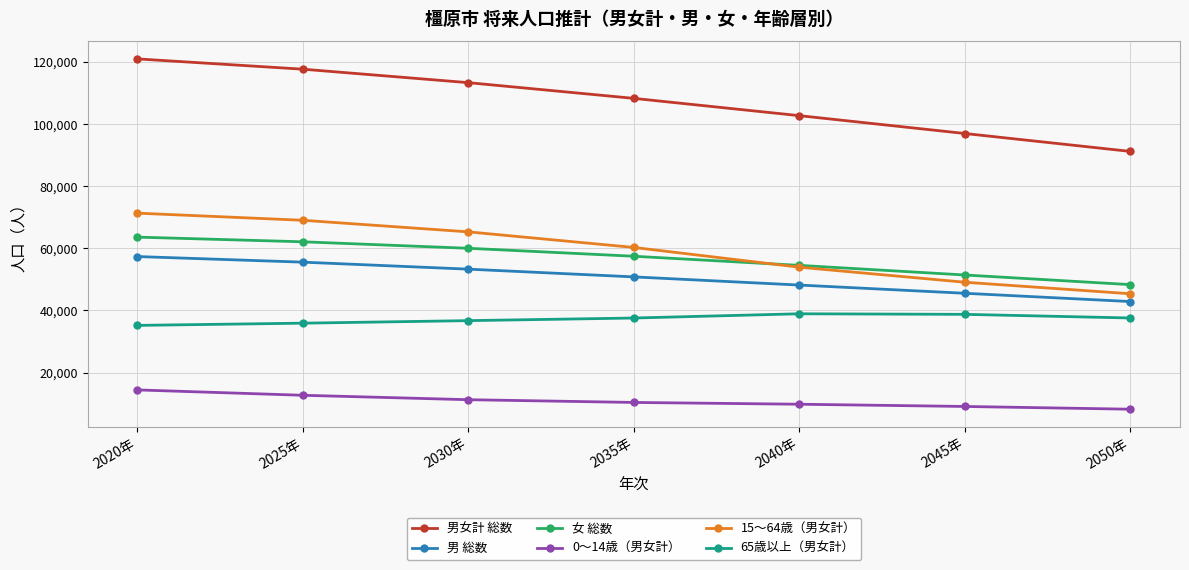

Is it true that 男 総数 equals 26658 at 2040年?

False